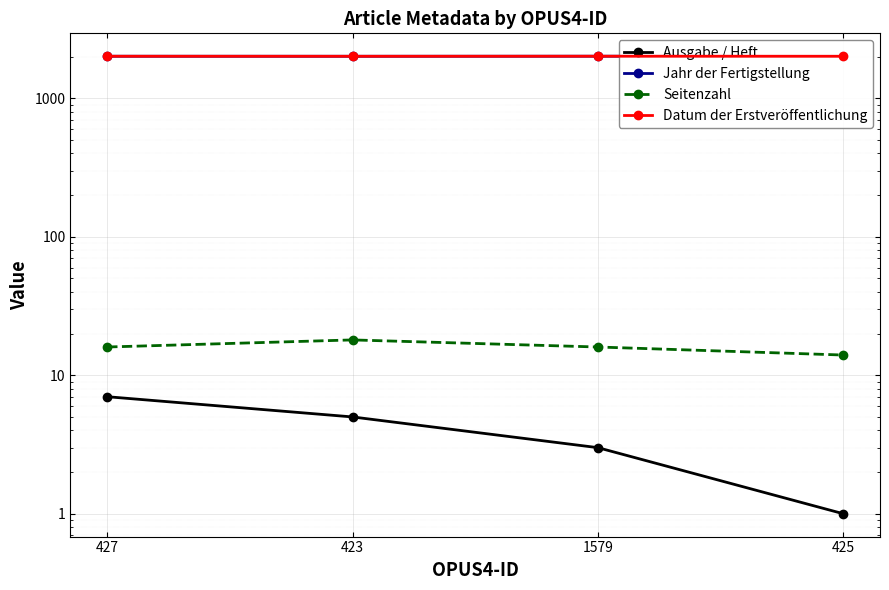

At which category is the sum across all series the highest?

427